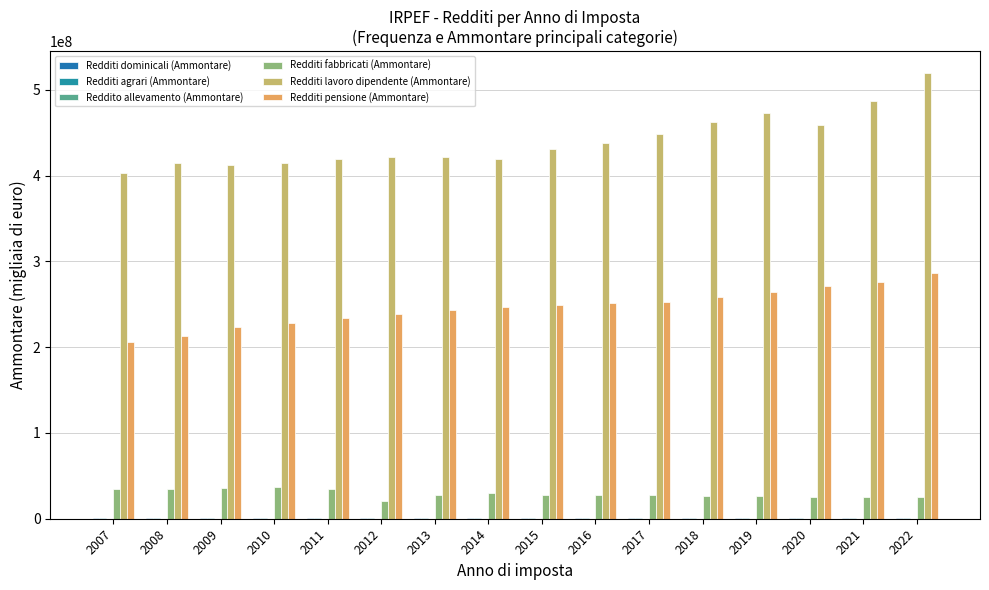

Does the chart contain stacked bars?

No